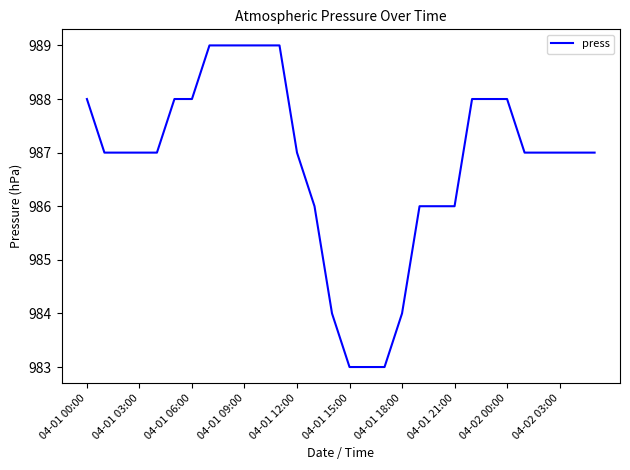

What is the maximum value shown in the chart?

989